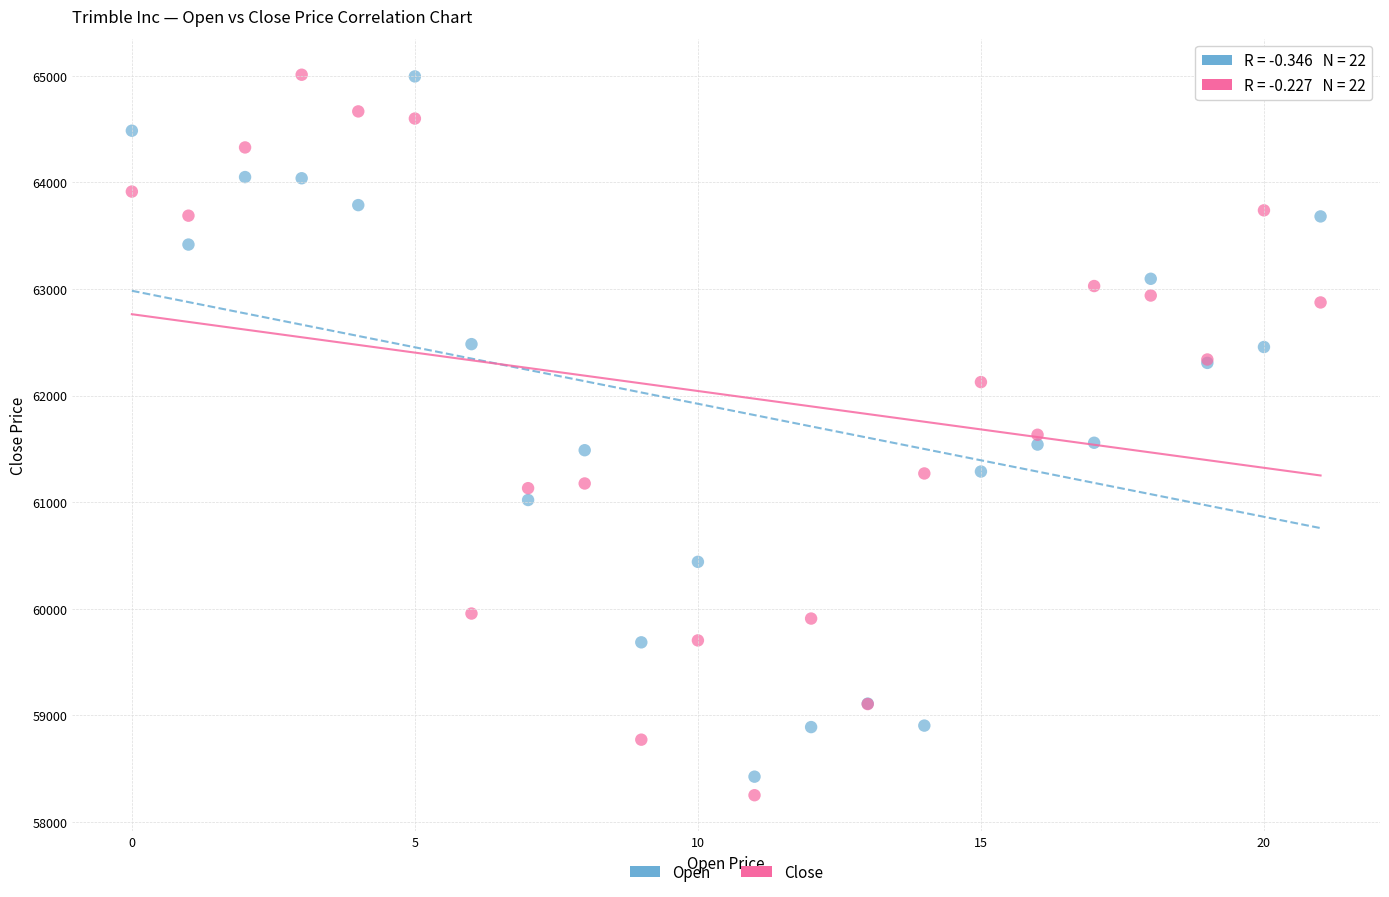

Which series has the widest spread of Y values?

Close